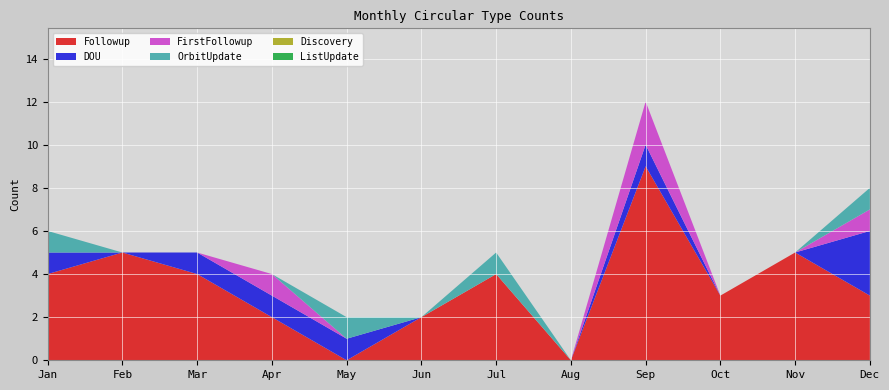

Reading left to right, list all the values displayed in this chart.

Followup: 4	5	4	2	0	2	4	0	9	3	5	3
DOU: 1	0	1	1	1	0	0	0	1	0	0	3
FirstFollowup: 0	0	0	1	0	0	0	0	2	0	0	1
OrbitUpdate: 1	0	0	0	1	0	1	0	0	0	0	1
Discovery: 0	0	0	0	0	0	0	0	0	0	0	0
ListUpdate: 0	0	0	0	0	0	0	0	0	0	0	0